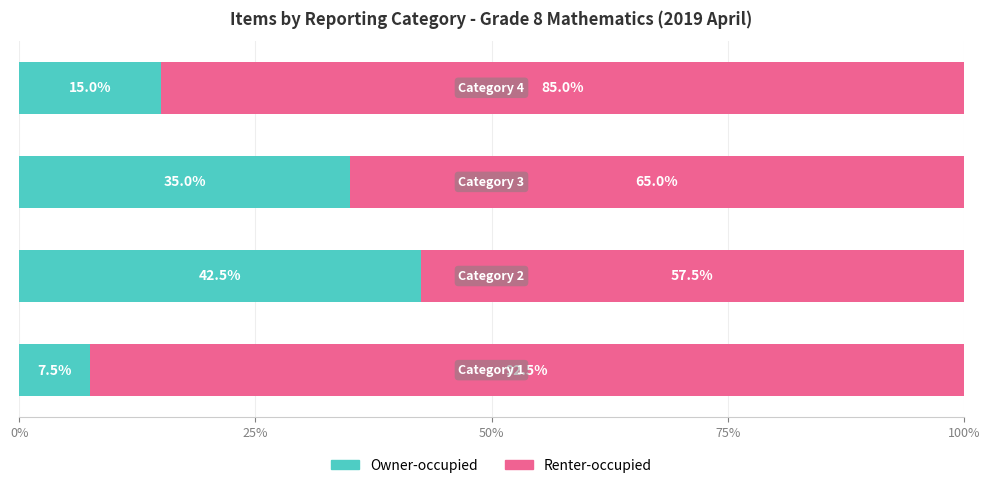

What is the minimum value for Owner-occupied?

7.5